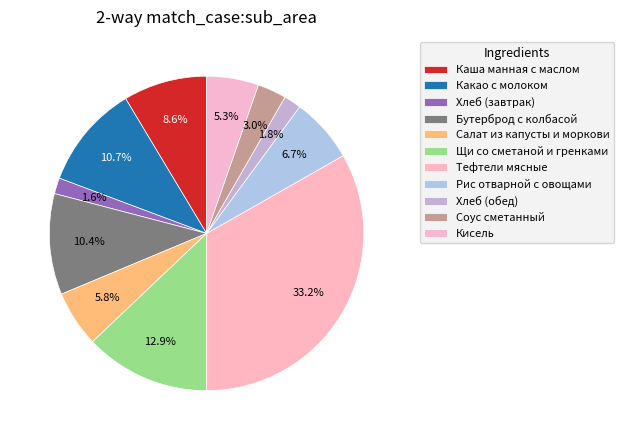

Does Кисель represent more than half of the total?

No